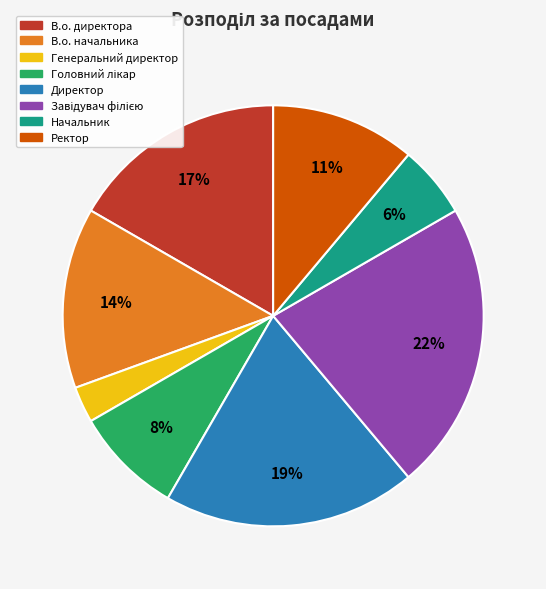

What percentage is the В.о. начальника slice, to the nearest percent?

14%